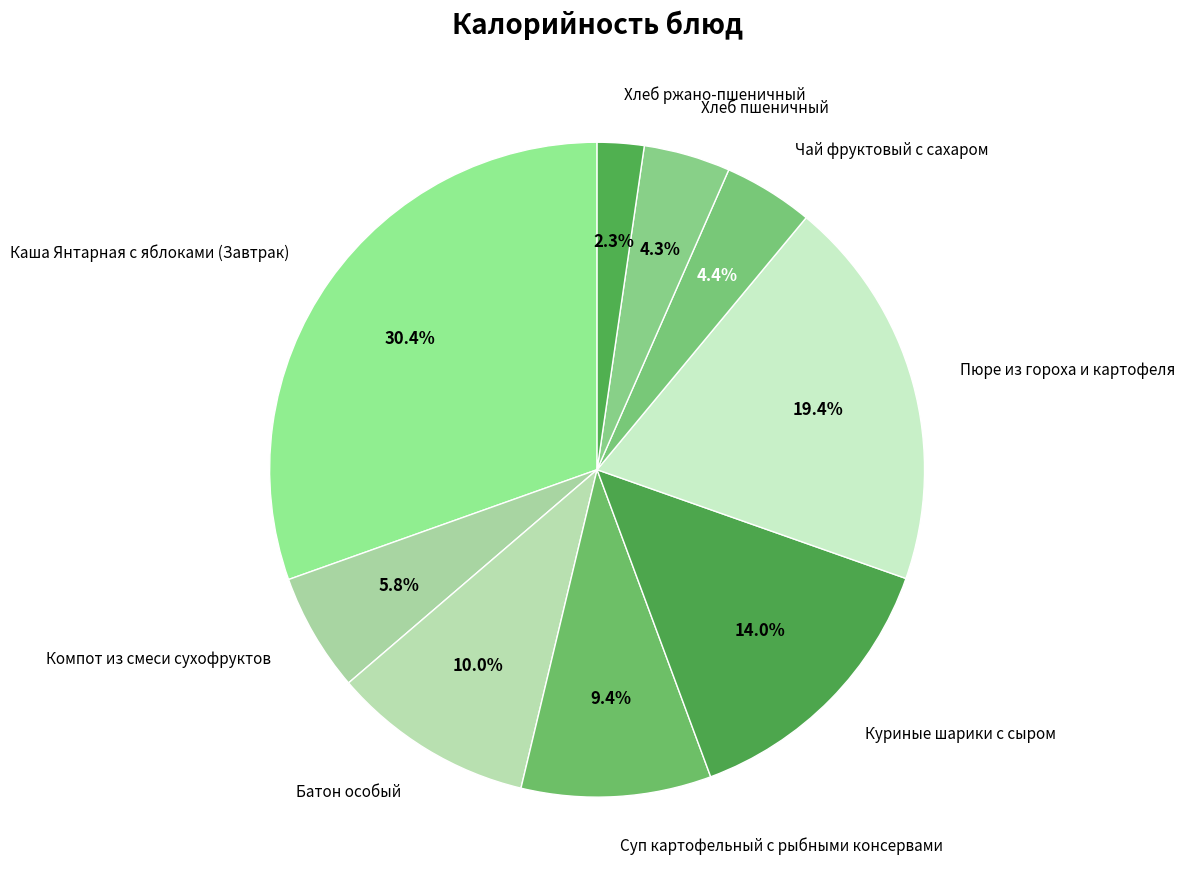

Which has a higher value, Куриные шарики с сыром or Батон особый?

Куриные шарики с сыром